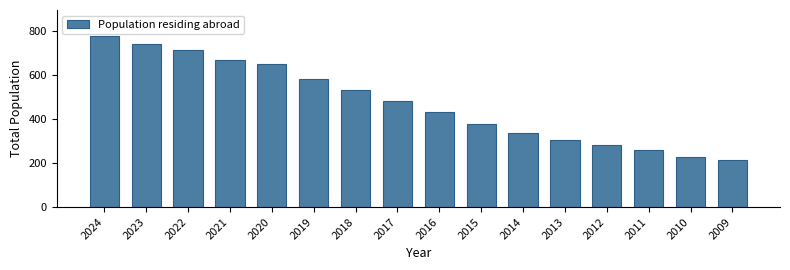

Reading left to right, what are all the values shown in this chart?

2024=780	2023=741	2022=716	2021=671	2020=649	2019=585	2018=535	2017=481	2016=433	2015=378	2014=338	2013=307	2012=283	2011=258	2010=230	2009=212